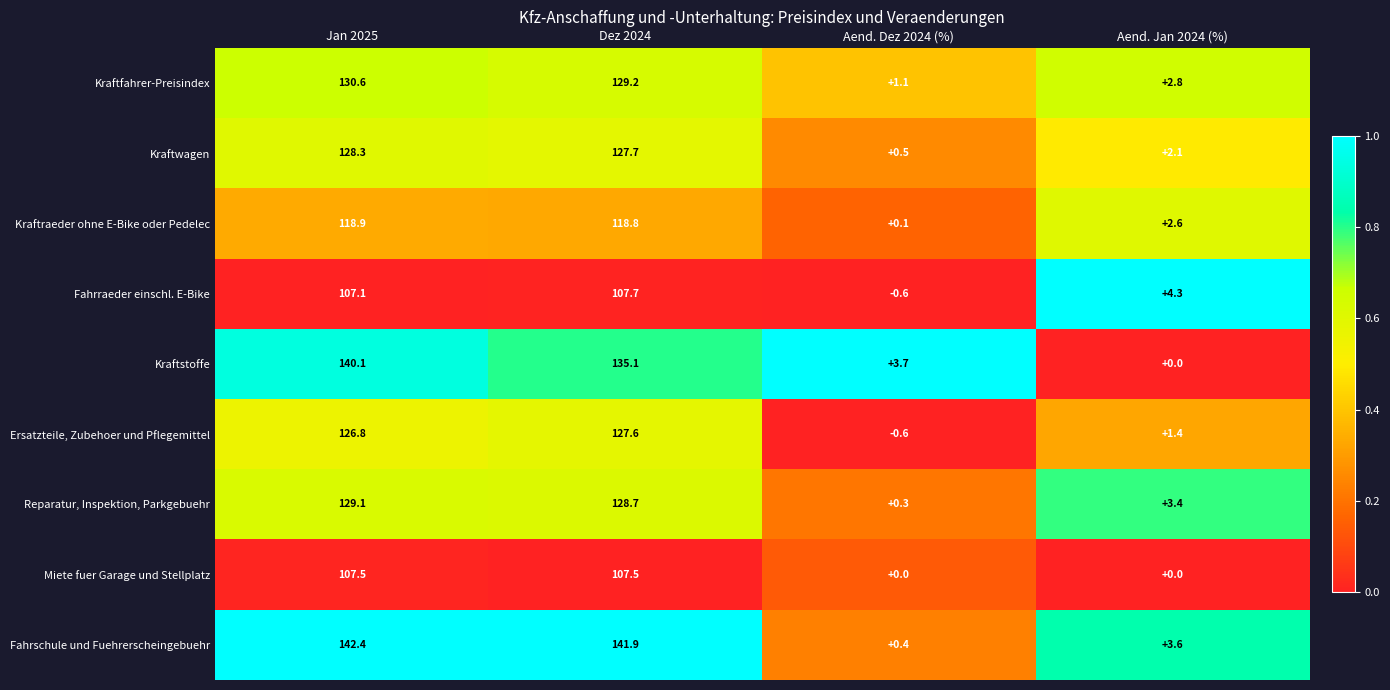

How many distinct data groups are displayed?

9